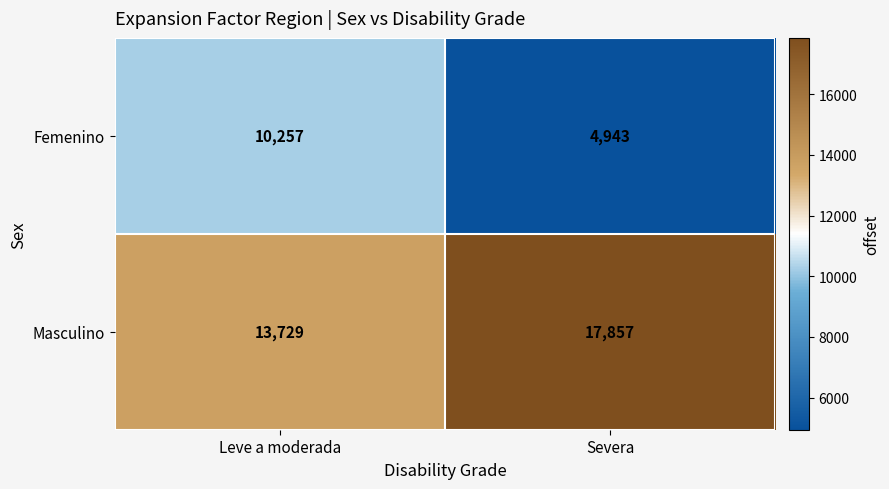

True or false: Masculino has a value of 7033 at Severa.

False